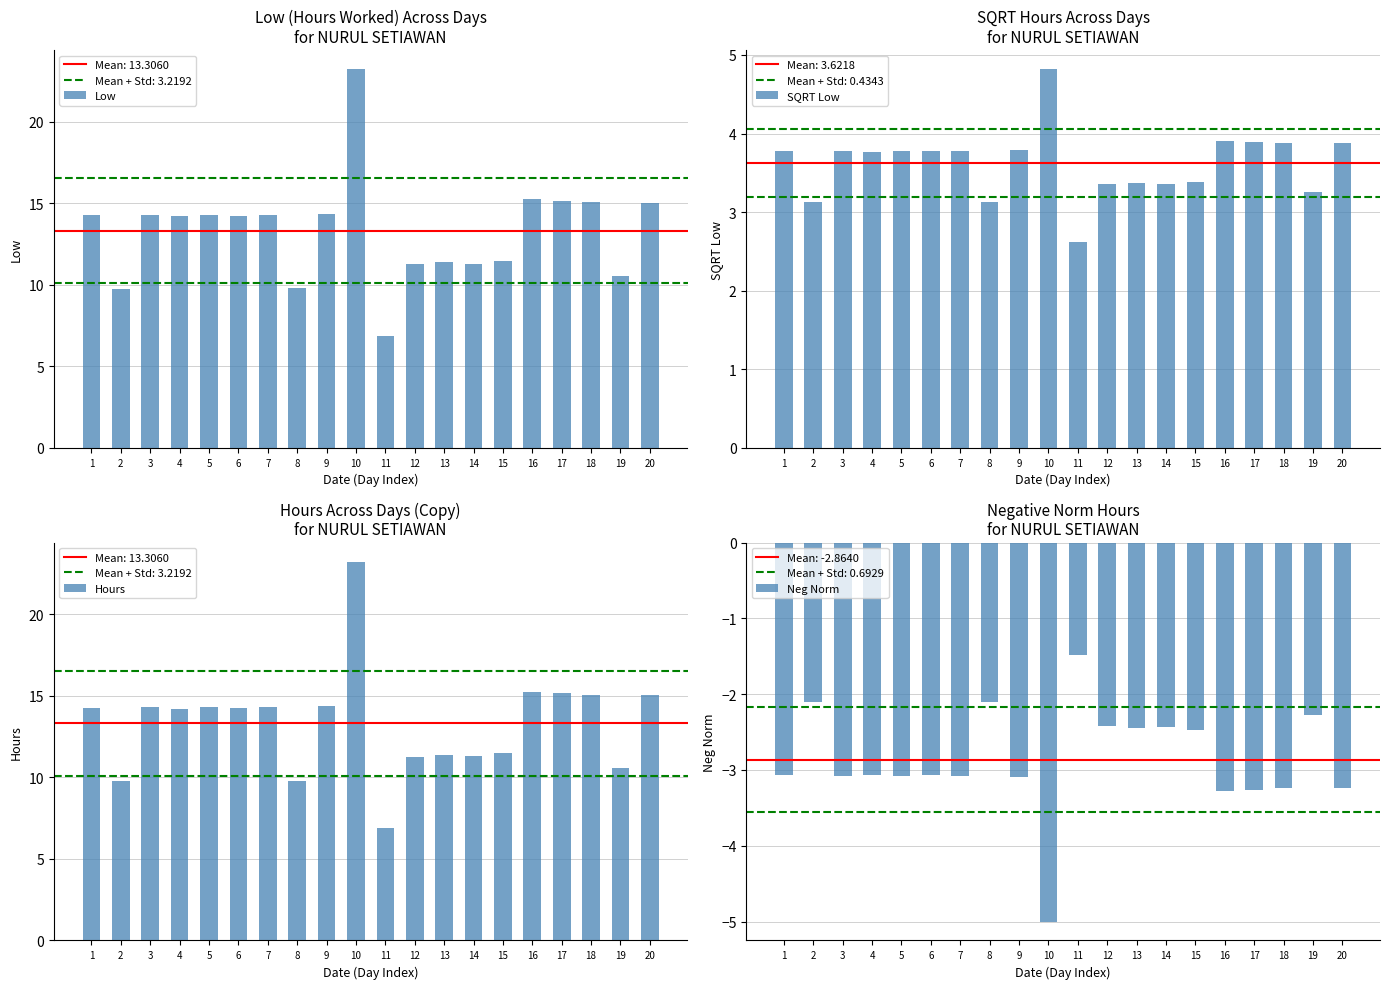

What is the value of the Hours bar at the 3rd from the left?

14.3